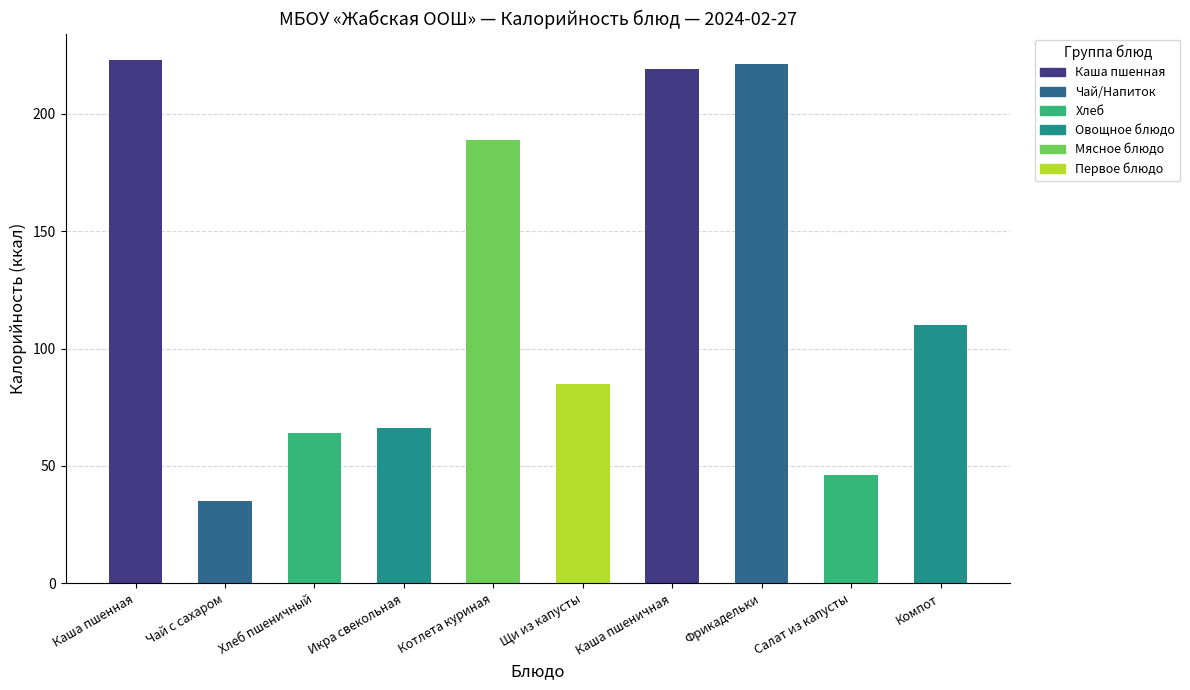

List the labels in order of value, largest first.

Каша пшенная, Фрикадельки, Каша пшеничная, Котлета куриная, Компот, Щи из капусты, Икра свекольная, Хлеб пшеничный, Салат из капусты, Чай с сахаром